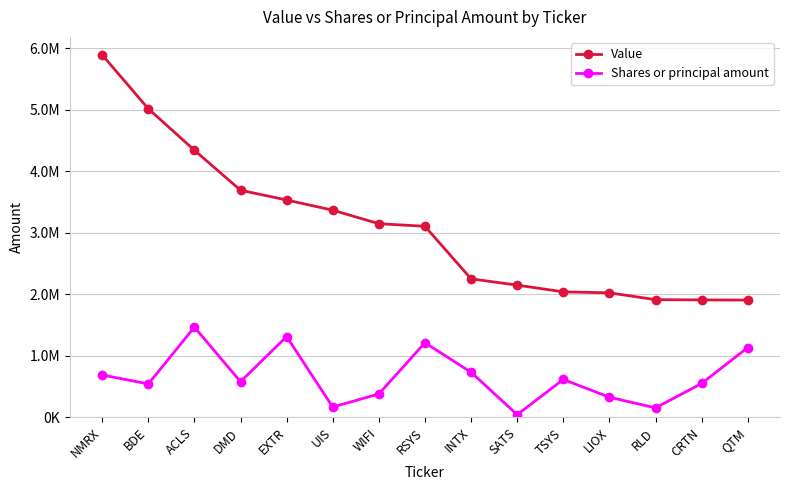

What are all the series names shown in the legend?

Value, Shares or principal amount